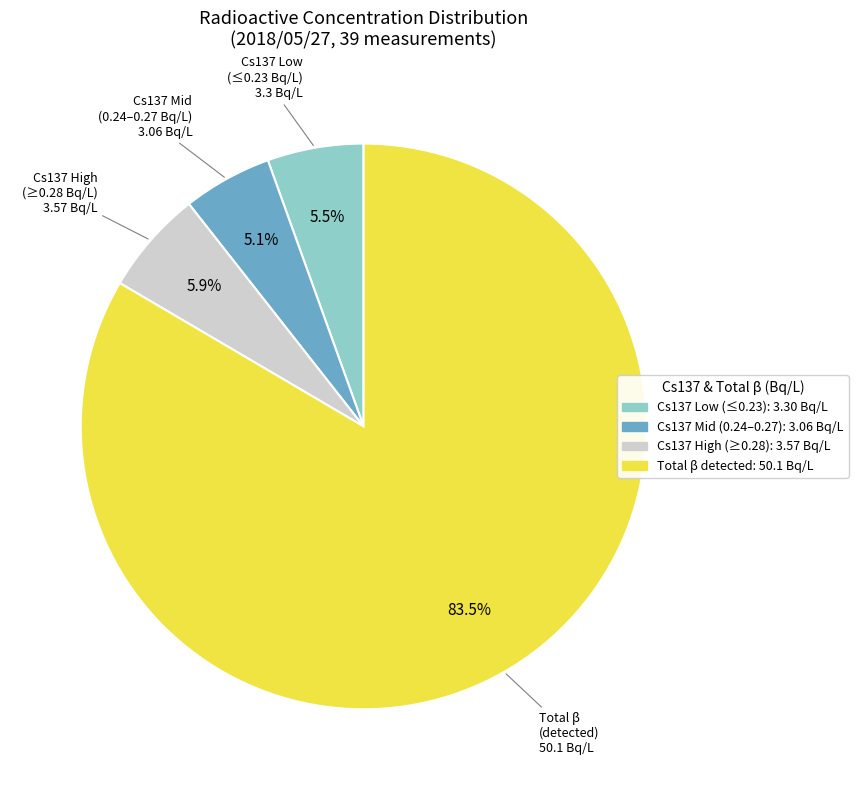

How many slices are in this pie chart?

4